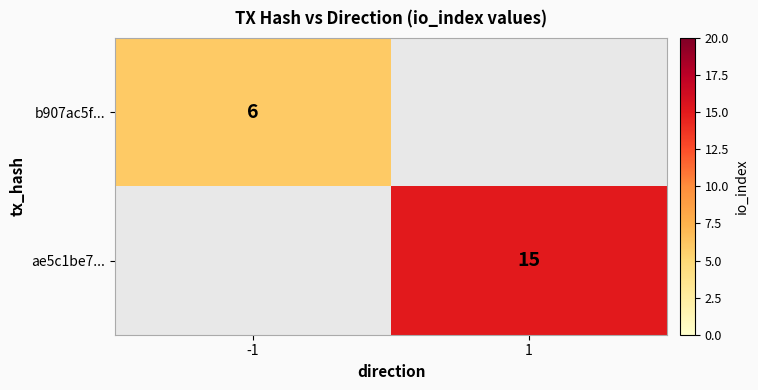

The b907ac5f... series shows 6 at -1. True or false?

True